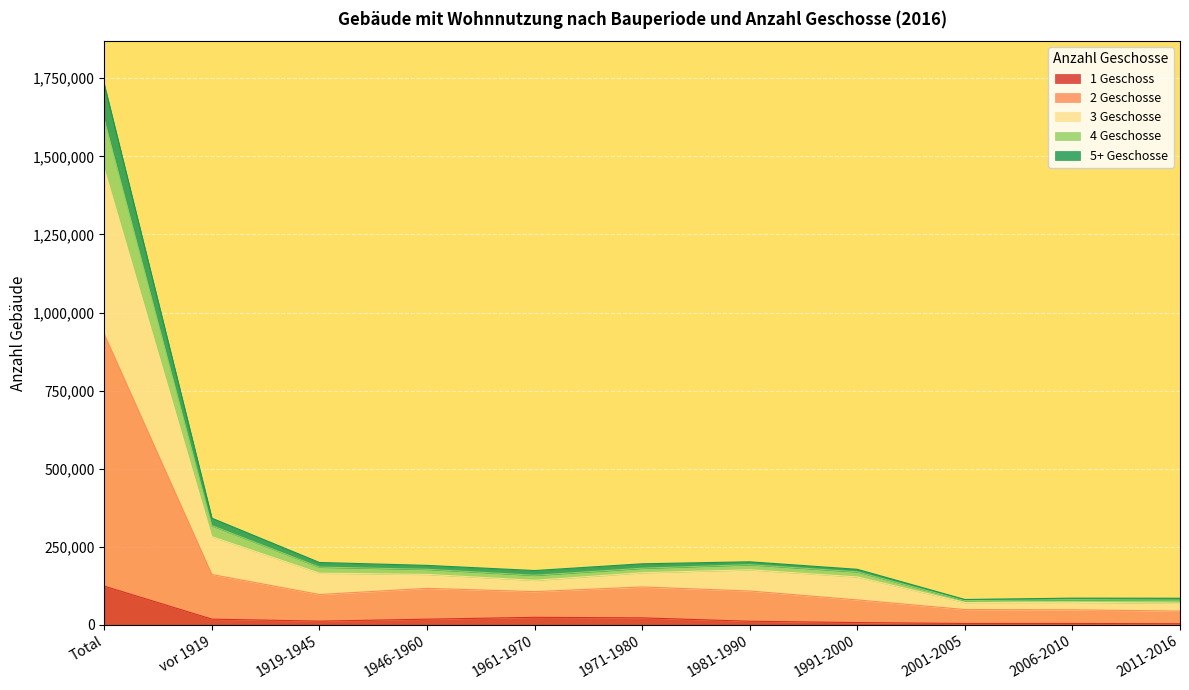

What is the label of the 6th point from the left?

1971-1980